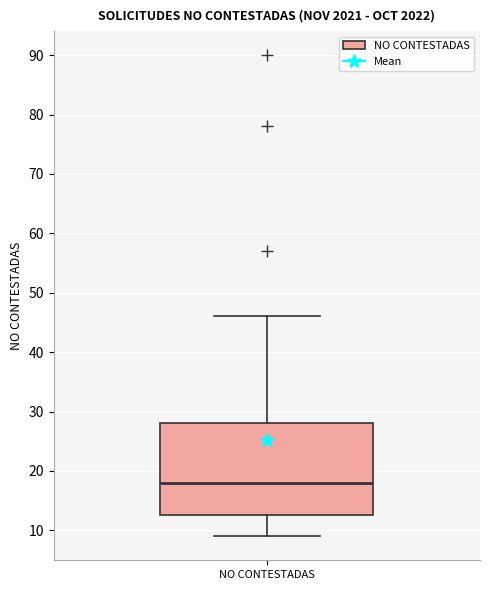

Read this box plot against the y-axis: the position of the median line, the range covered by the box, and the ends of both whiskers. The values are not printed on the chart, so give them approximately, as read against the axis.

median 18, box 13 to 28, whiskers 9 to 46